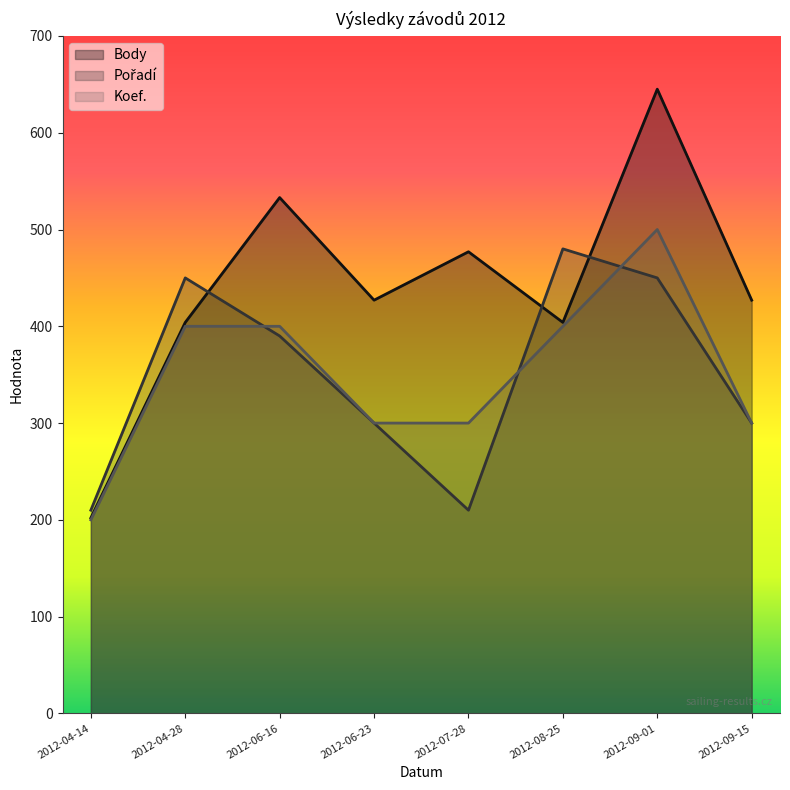

At how many categories does at least one series exceed 427?

5